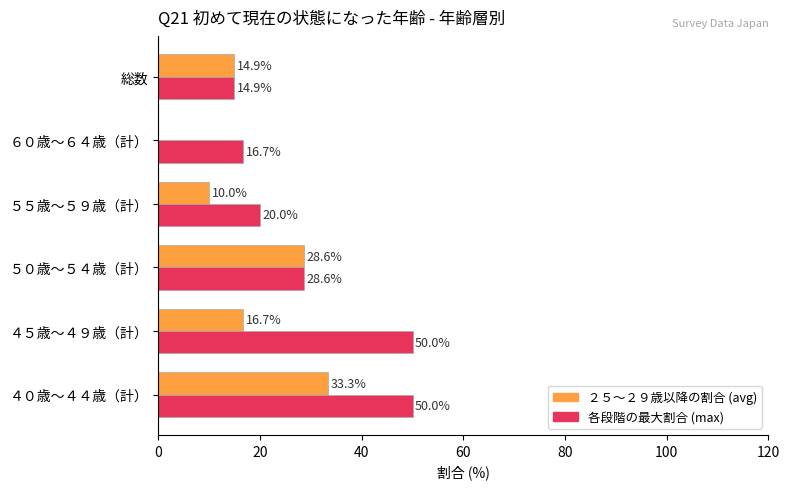

What is the greatest value displayed?

50.0